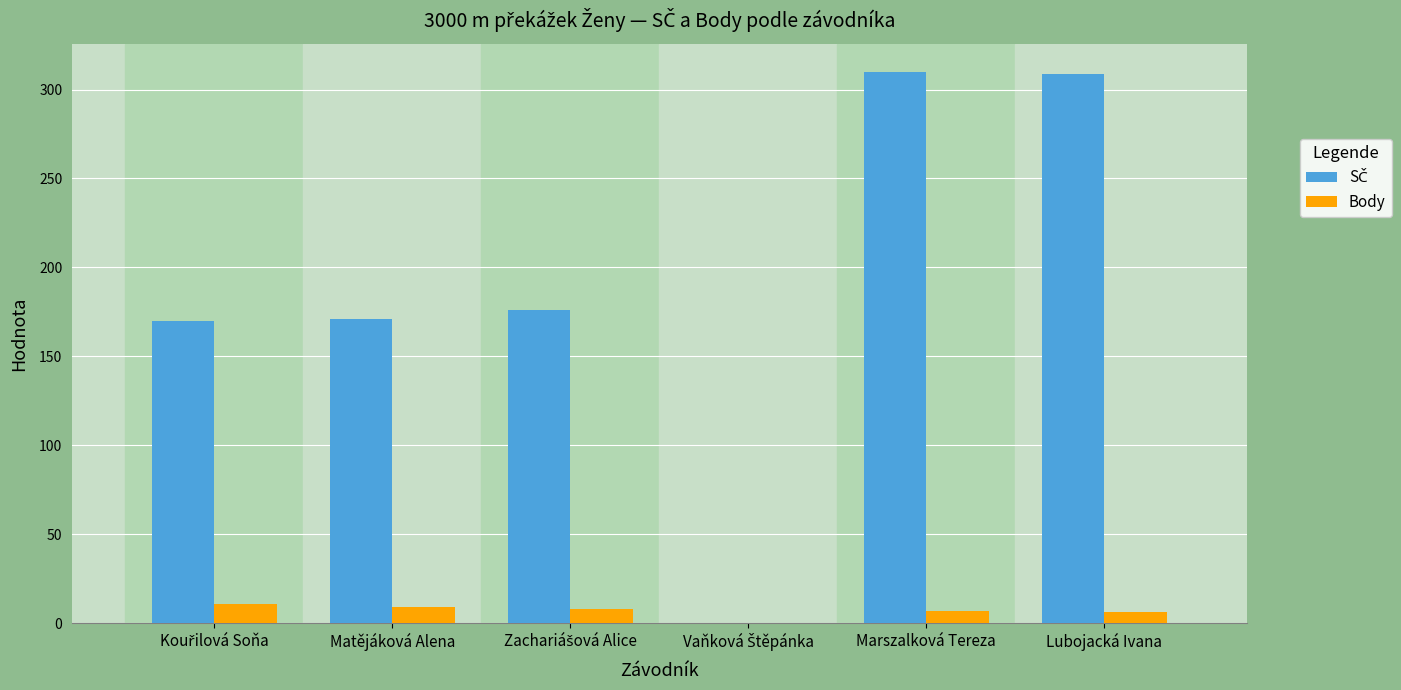

Is it true that Body equals 9 at Matějáková Alena?

True